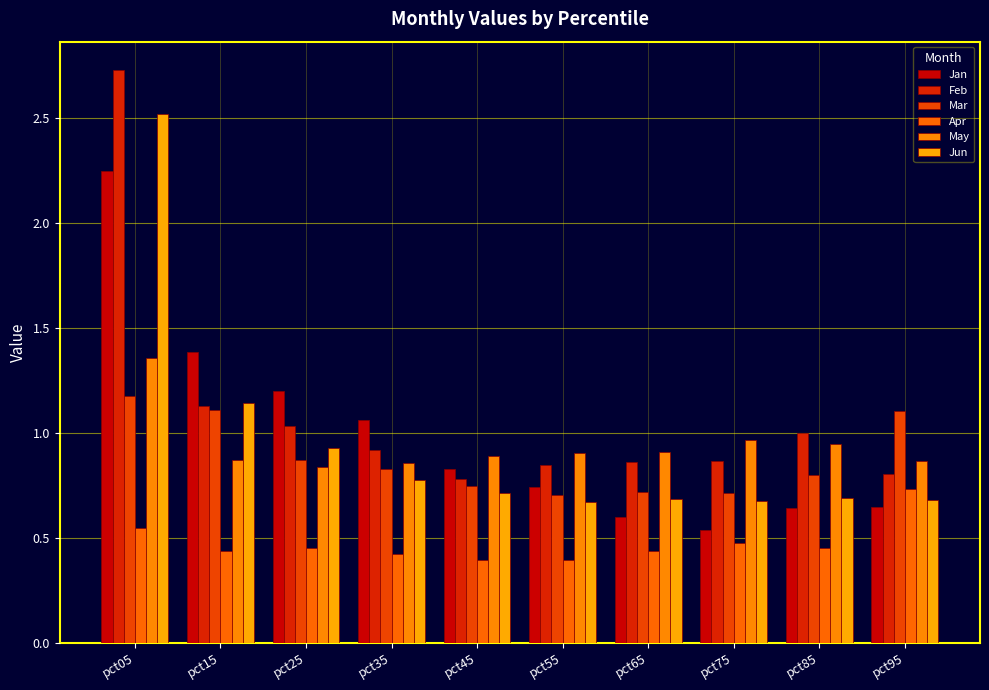

How many bars are there in each group?

6